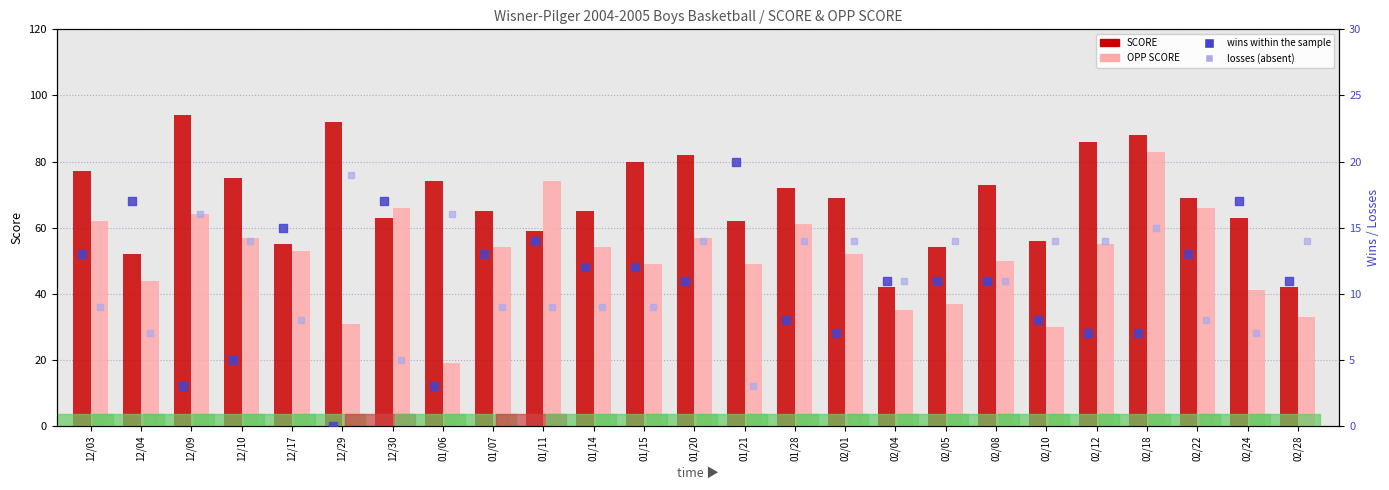

At which category is the sum across all series the highest?

02/18